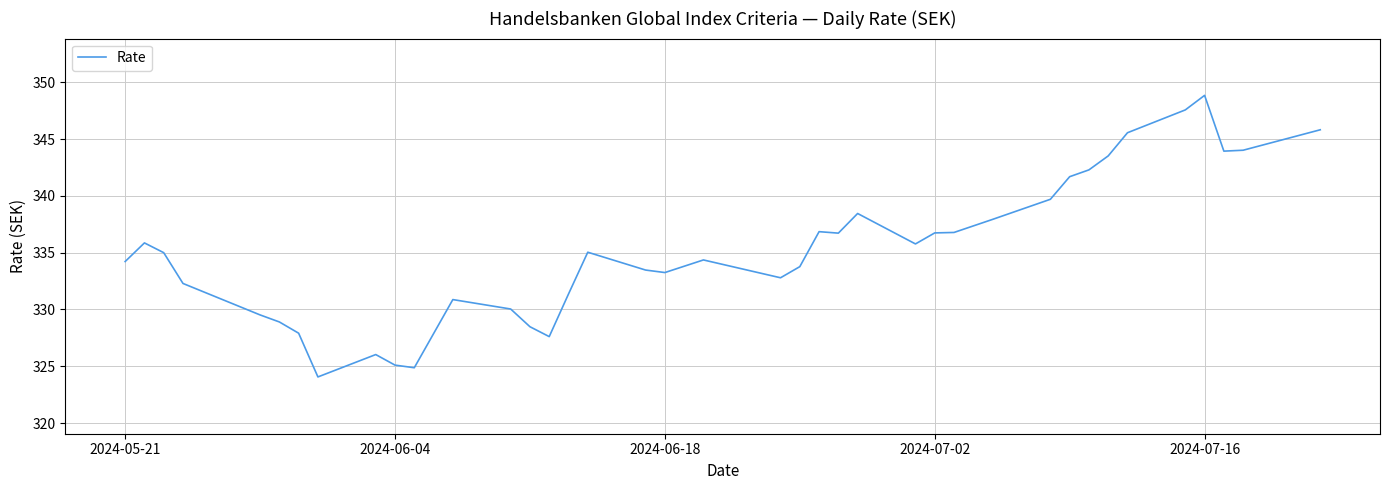

What is the maximum value shown in the chart?

348.9